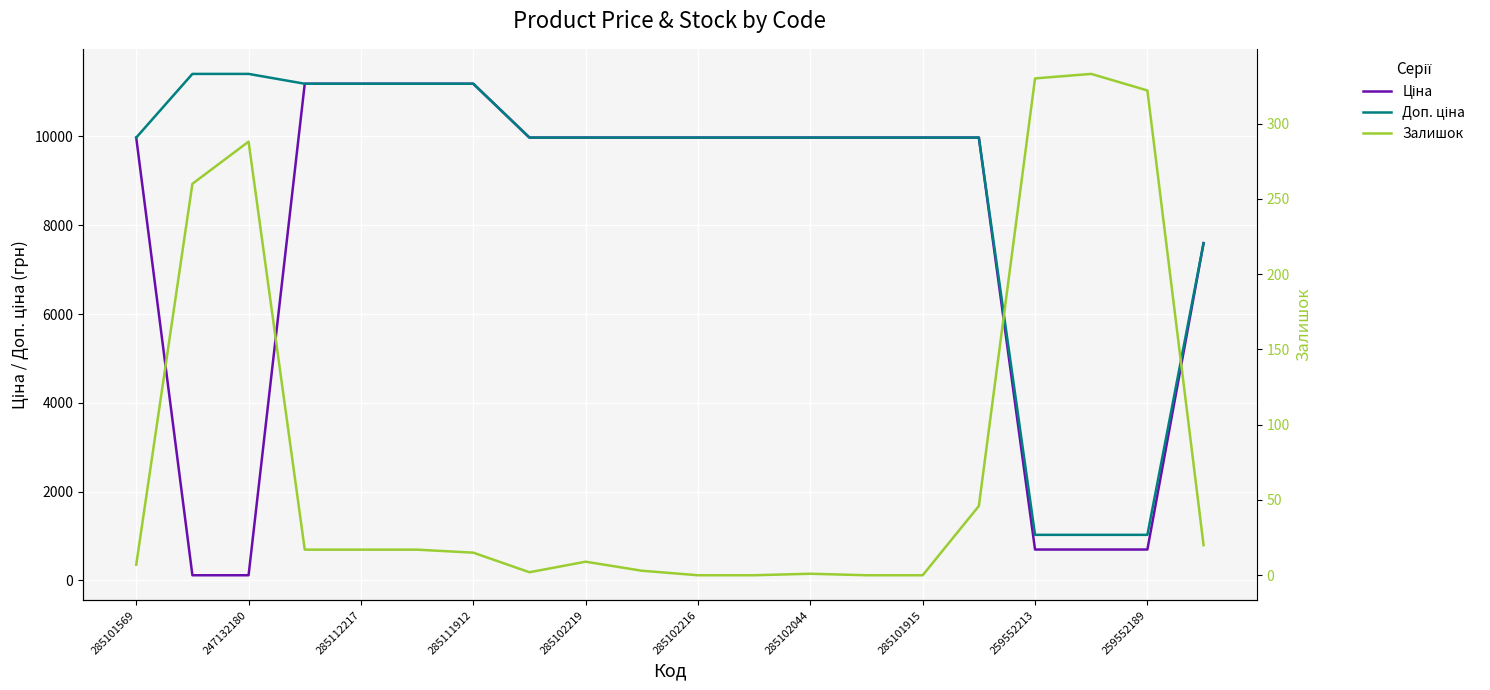

At which label does Ціна reach its minimum?

247132180